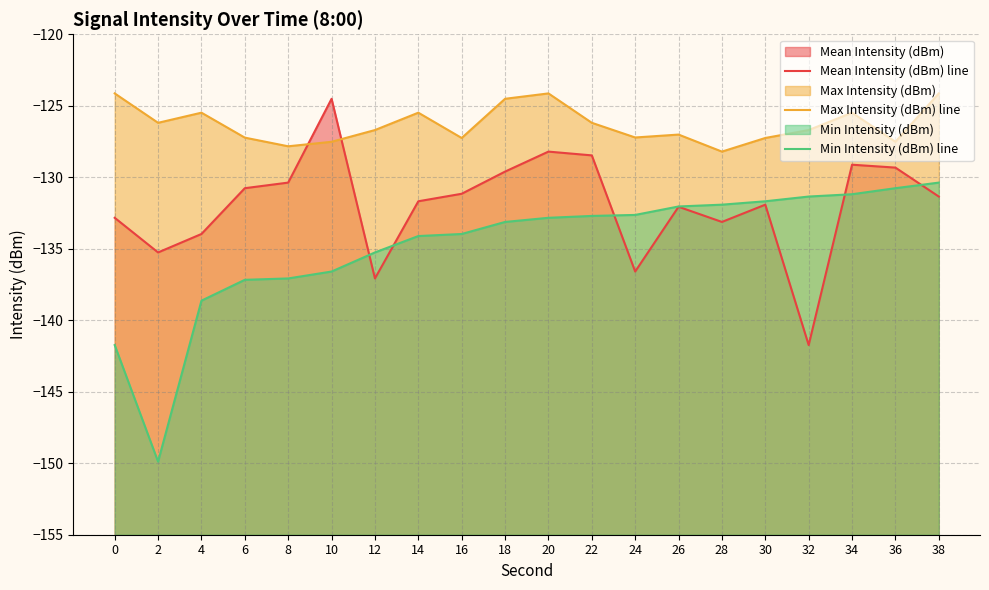

The value of Max Intensity (dBm) line at 22 is -27.0. True or false?

False